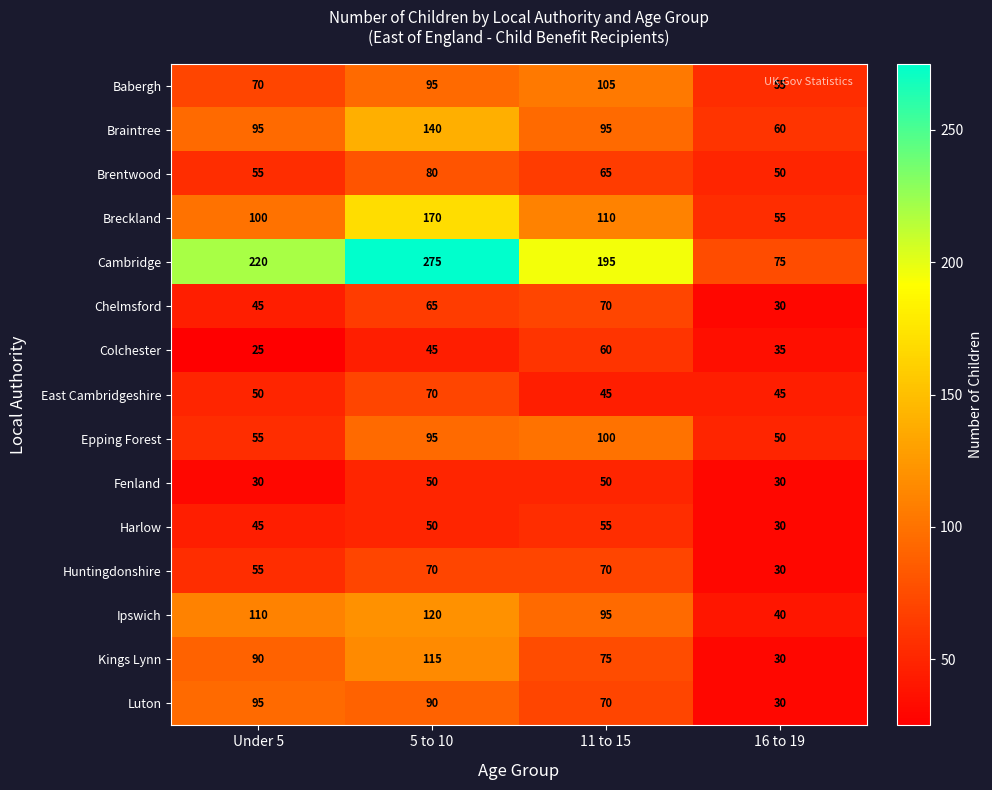

What is the maximum value shown in the chart?

275